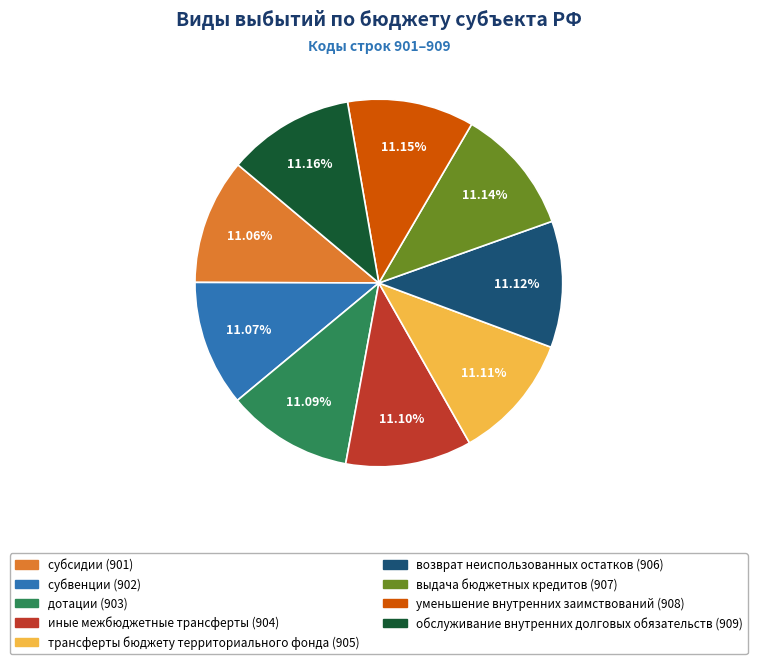

Approximately how many times larger is the value at субсидии compared to дотации?

1.0